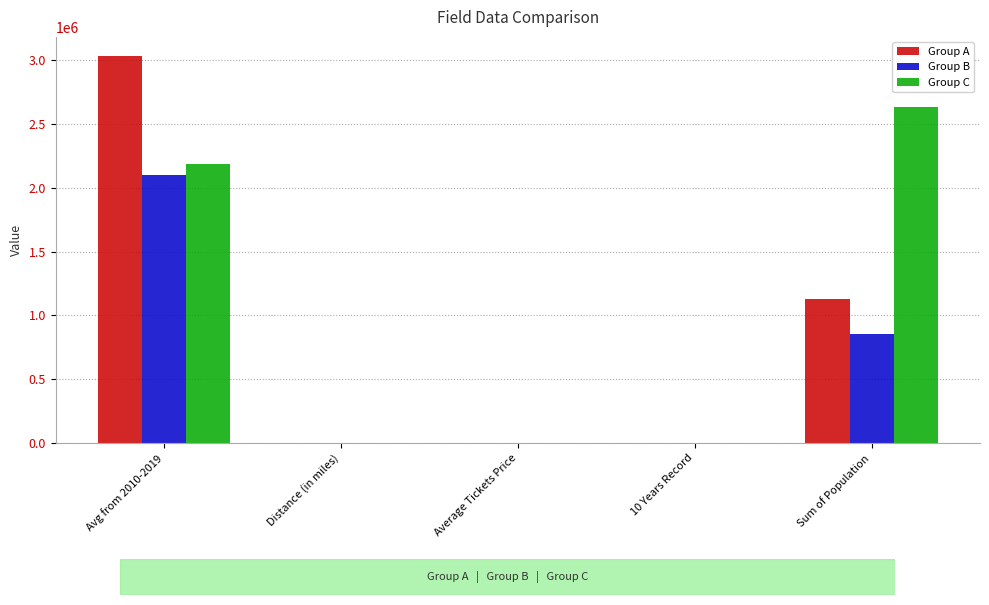

What are all the series names shown in the legend?

Group A, Group B, Group C